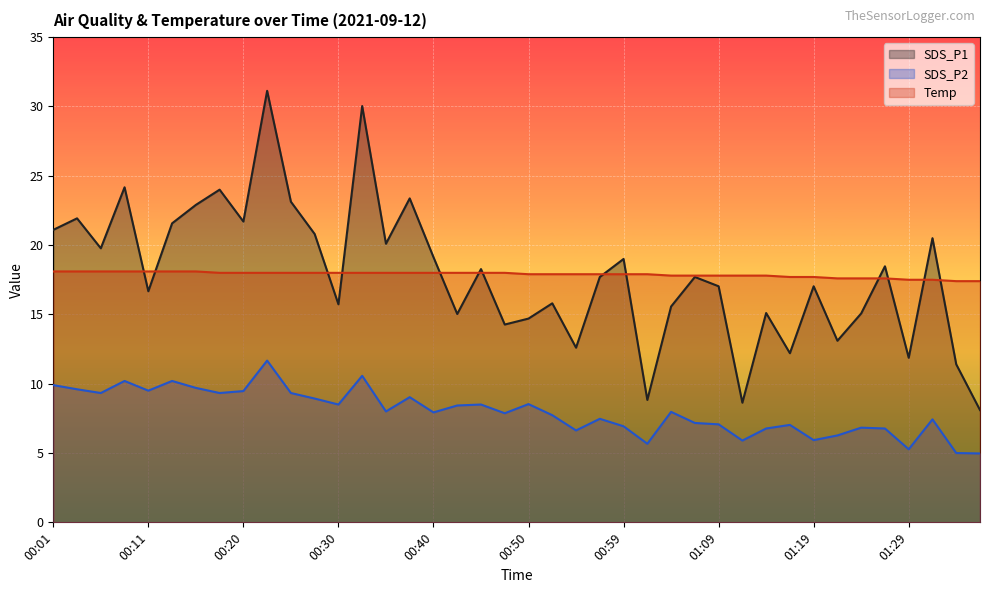

True or false: Temp and SDS_P2 cross at least once.

False